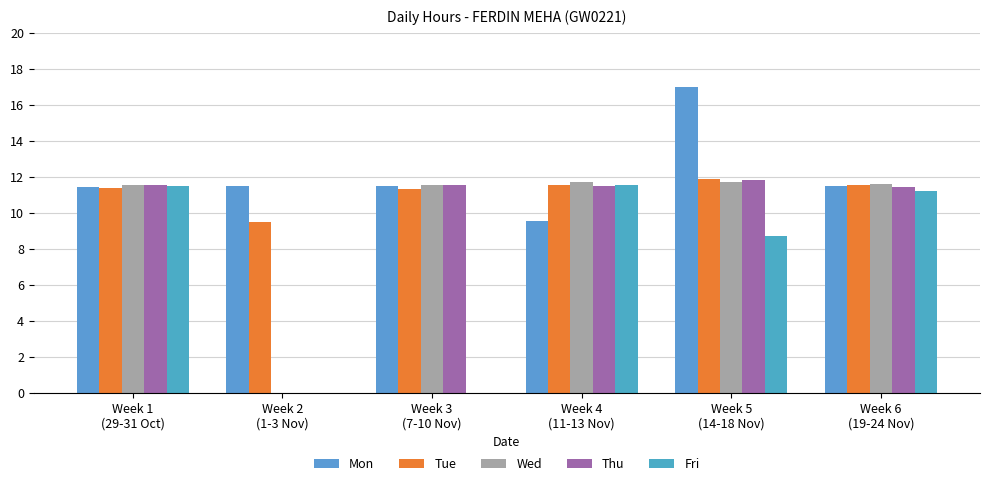

Read the Wed value at Week 6
(19-24 Nov).

11.6